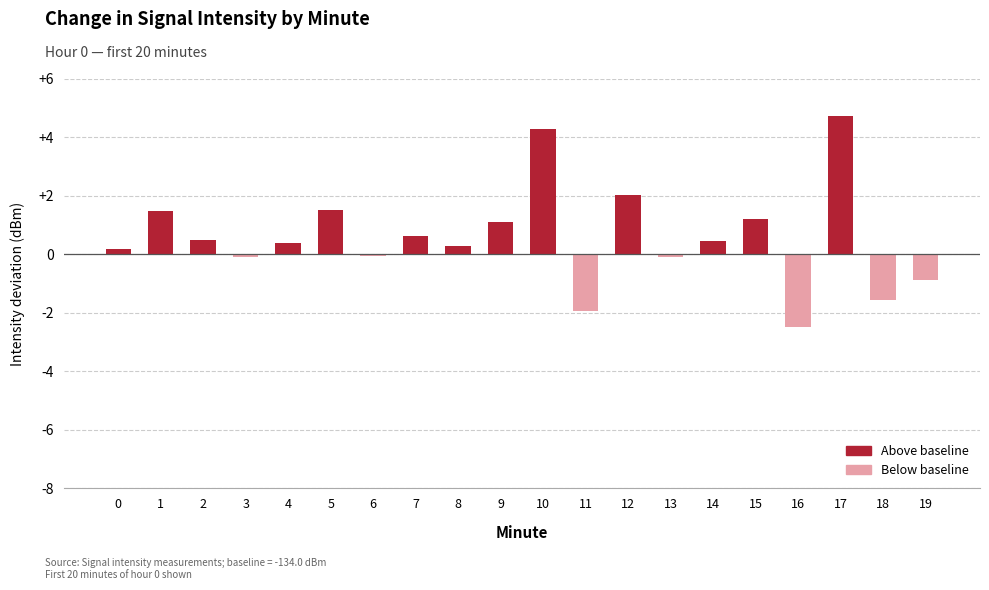

What is the difference between the maximum and minimum values?

7.2